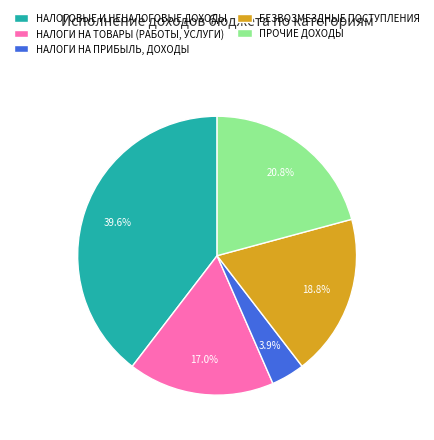

Count the number of slices in the pie.

5